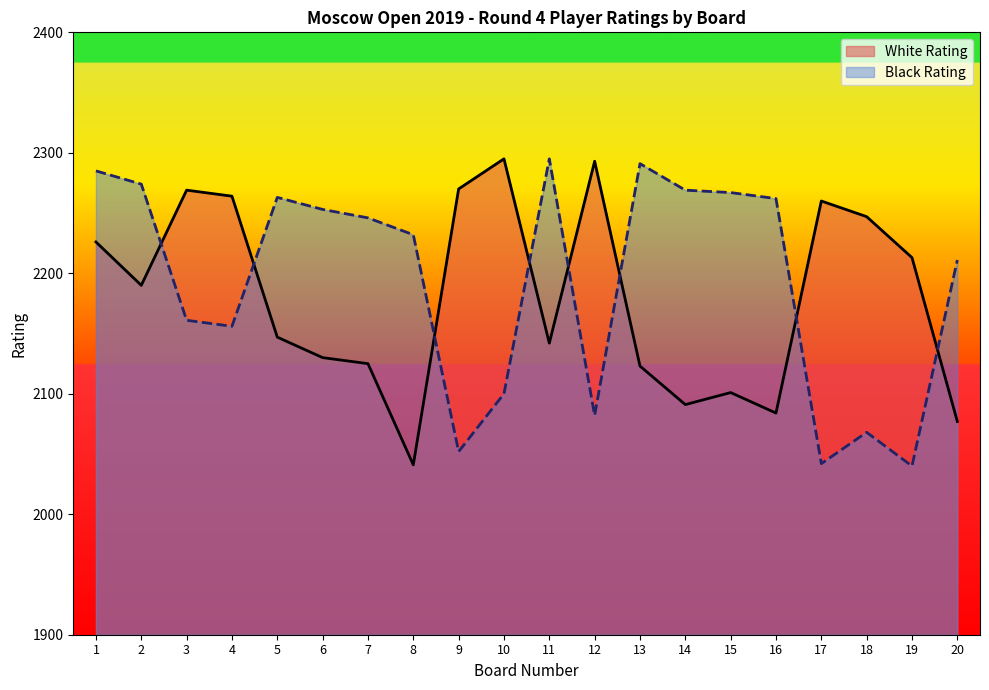

Which has a higher value, 1 or 15?

1